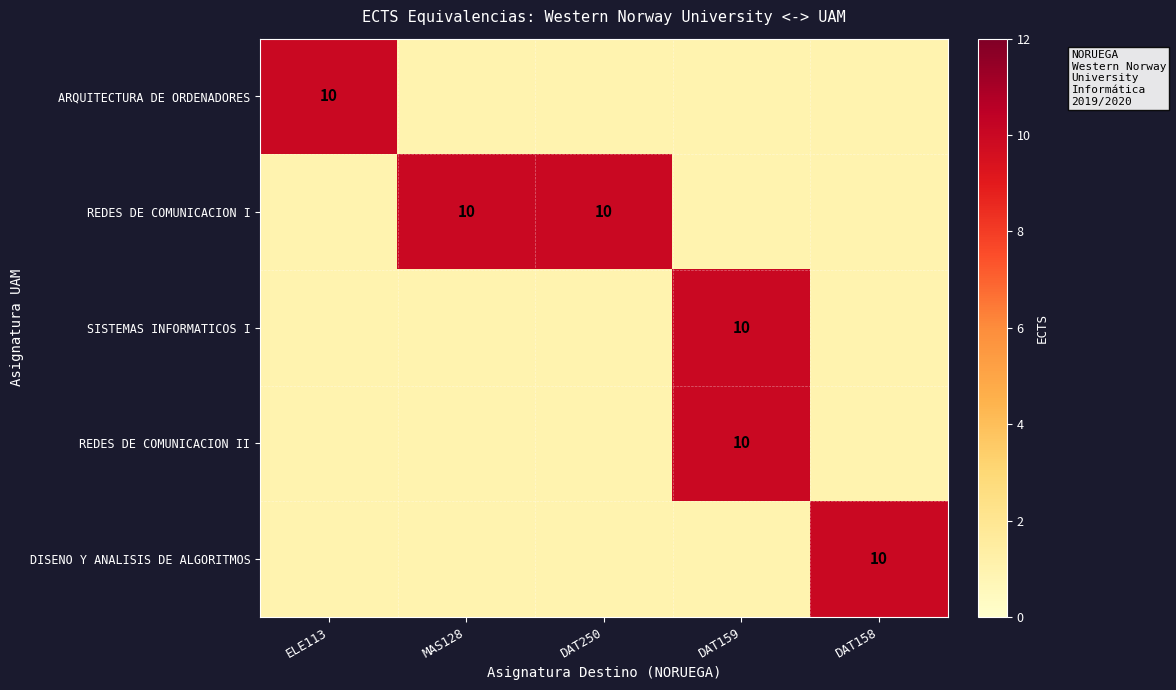

The SISTEMAS INFORMATICOS I series shows 4 at DAT159. True or false?

False